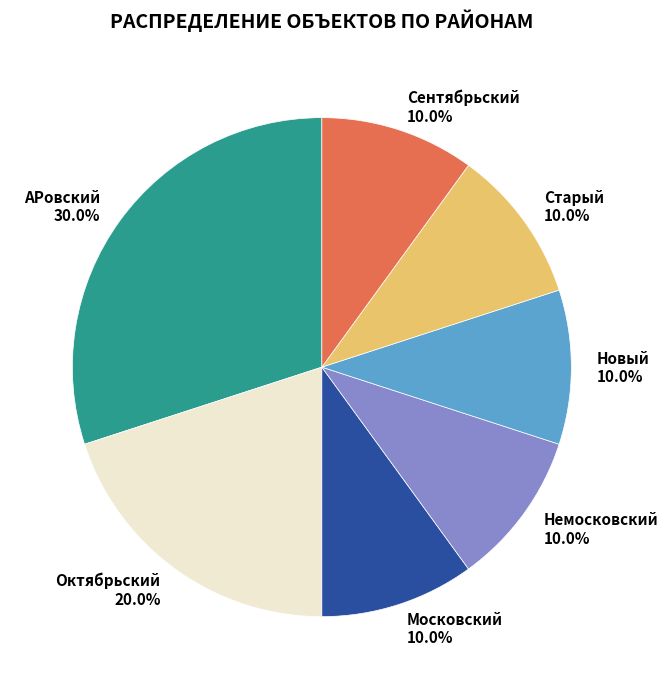

What is the ratio of the value at Сентябрьский to the value at Новый?

1.0